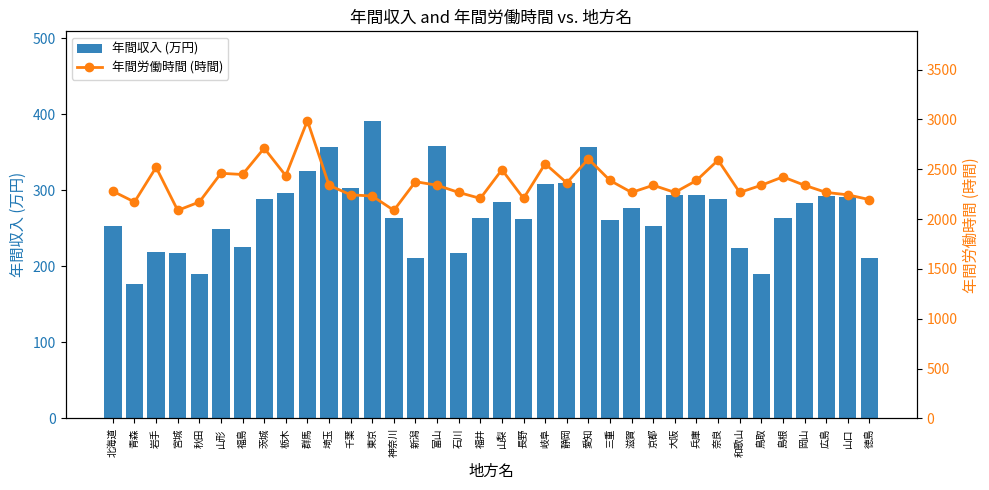

Does the chart contain stacked bars?

No